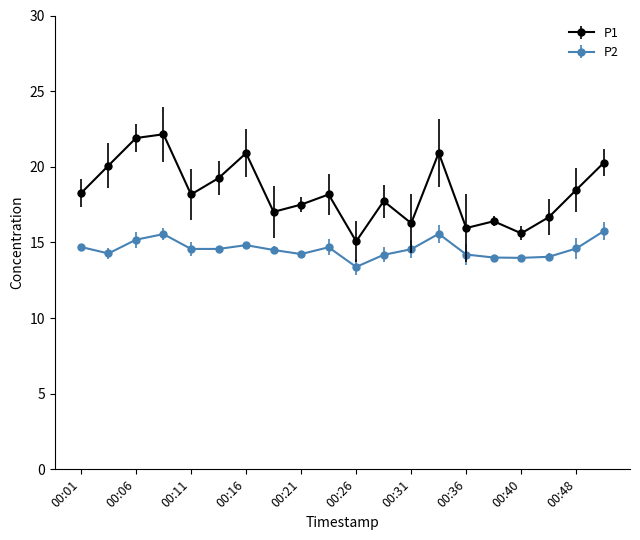

List the series in order of their peak value, lowest first.

P2, P1